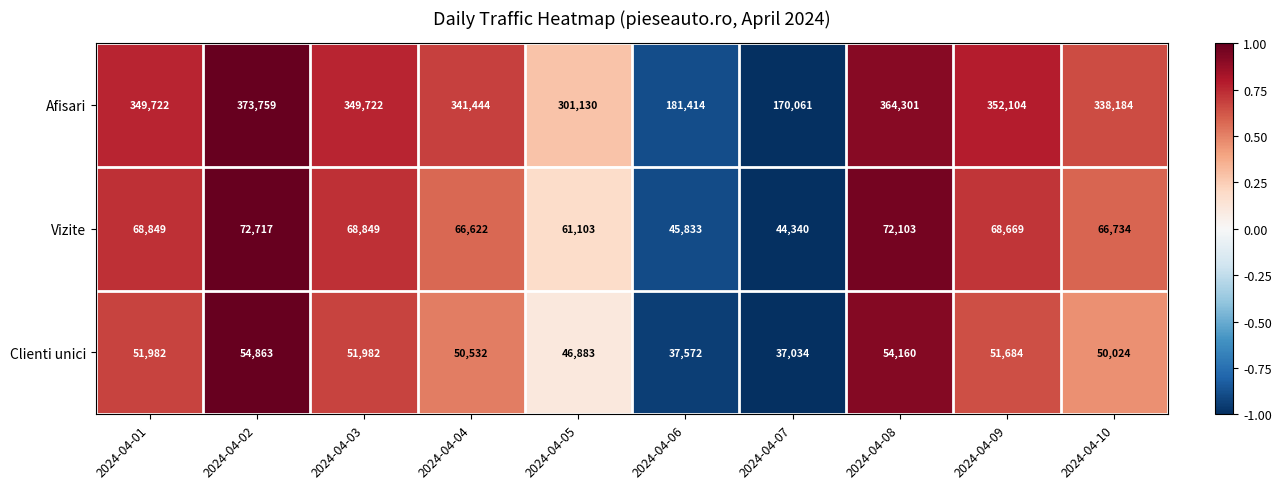

What is the total value across all series at 2024-04-06?

264819